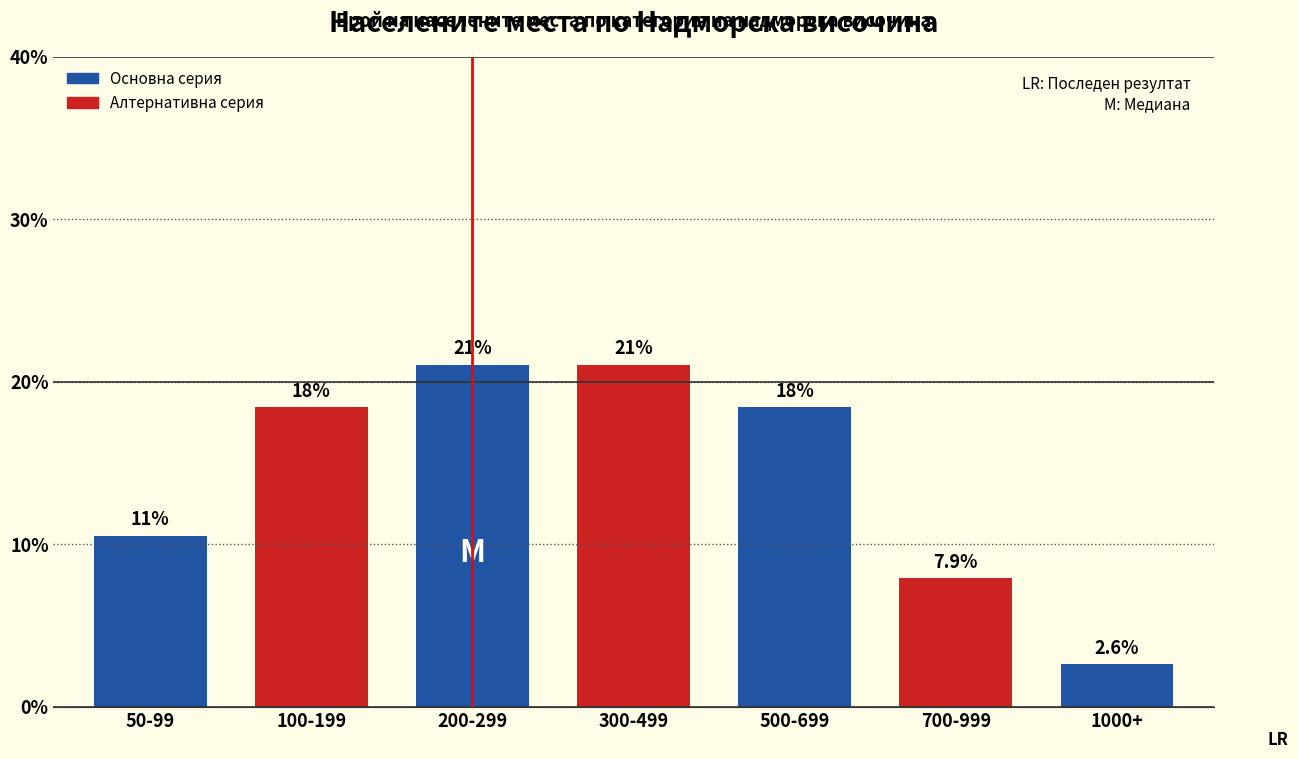

How many bars are there in total?

7